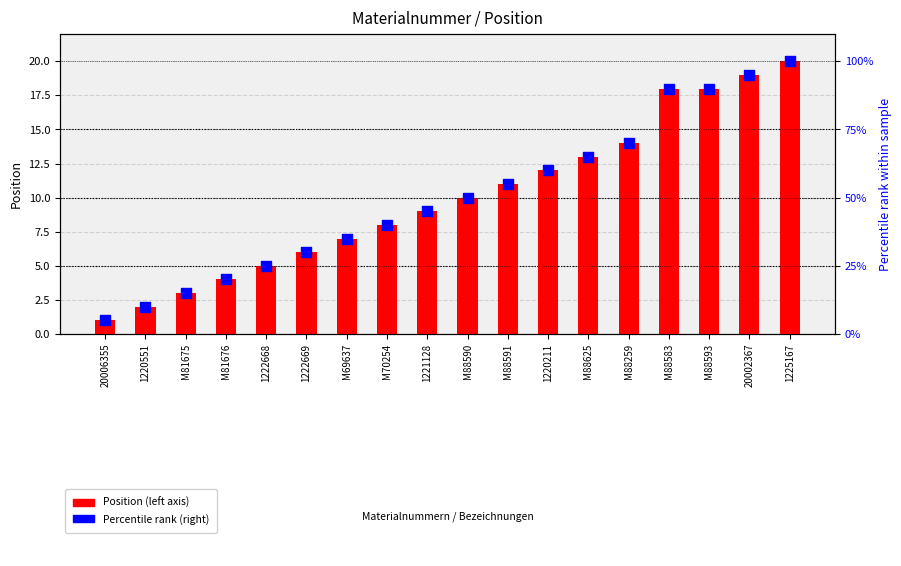

Which series contains the highest Y value?

Percentile rank (right)